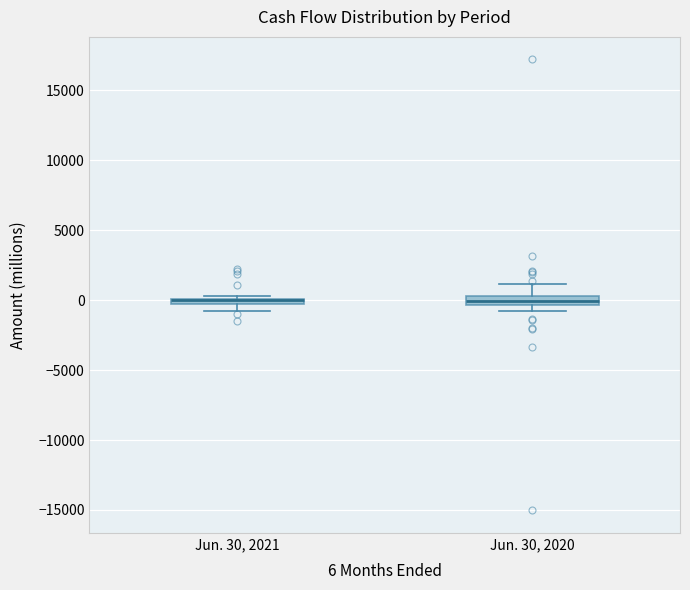

Where is the upper edge of the box for Jun. 30, 2021 on the y-axis? The values are not printed on the chart, so give them approximately, as read against the axis.

0